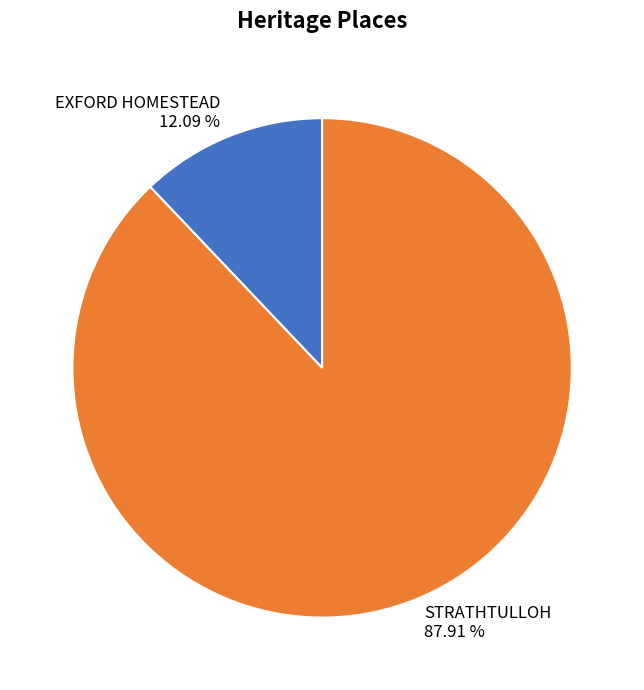

Which slice is the smallest?

EXFORD HOMESTEAD